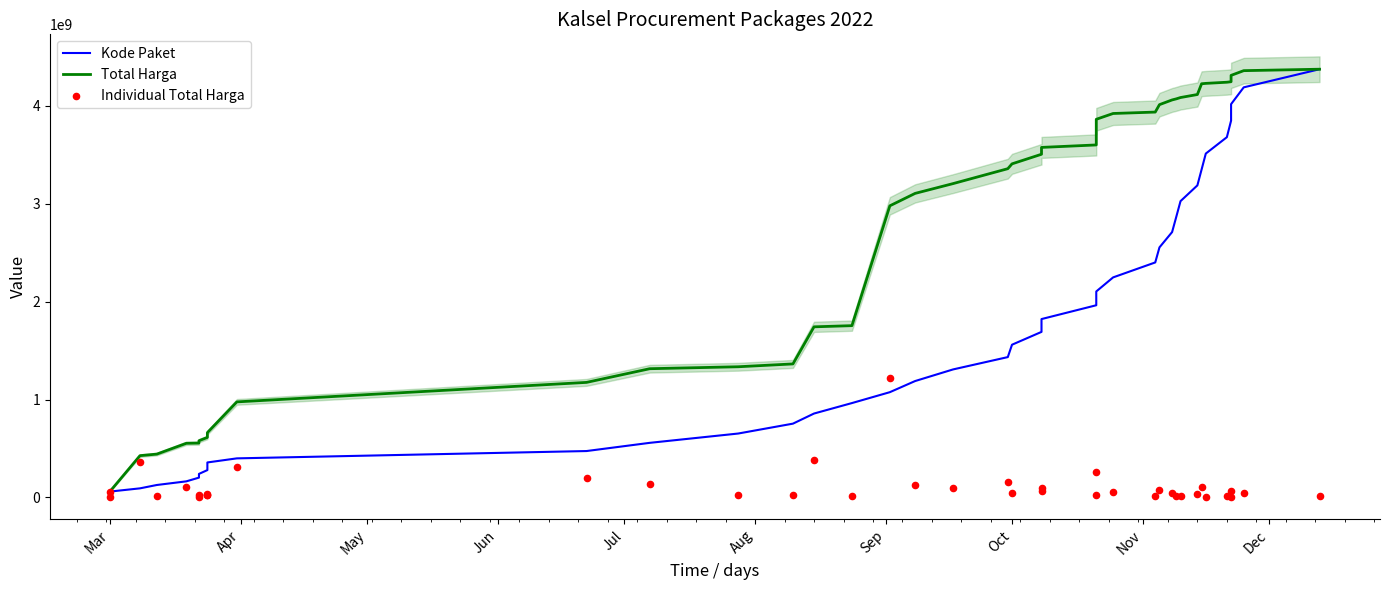

Which series reaches the minimum Y coordinate?

Individual Total Harga